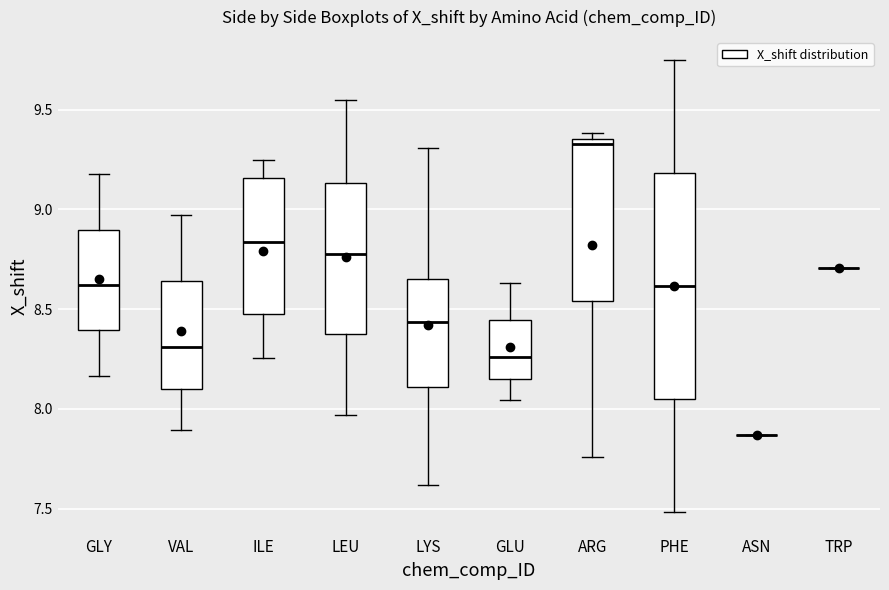

Comparing the boxes themselves (not the whiskers), which one is the tallest?

PHE